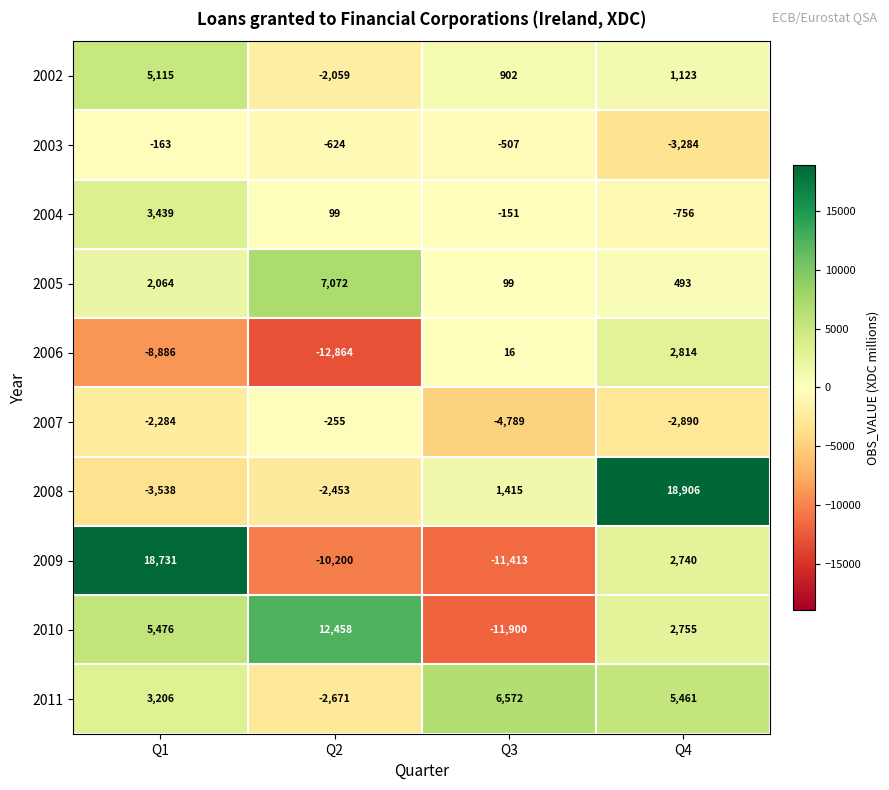

Count the number of categories in the chart.

4